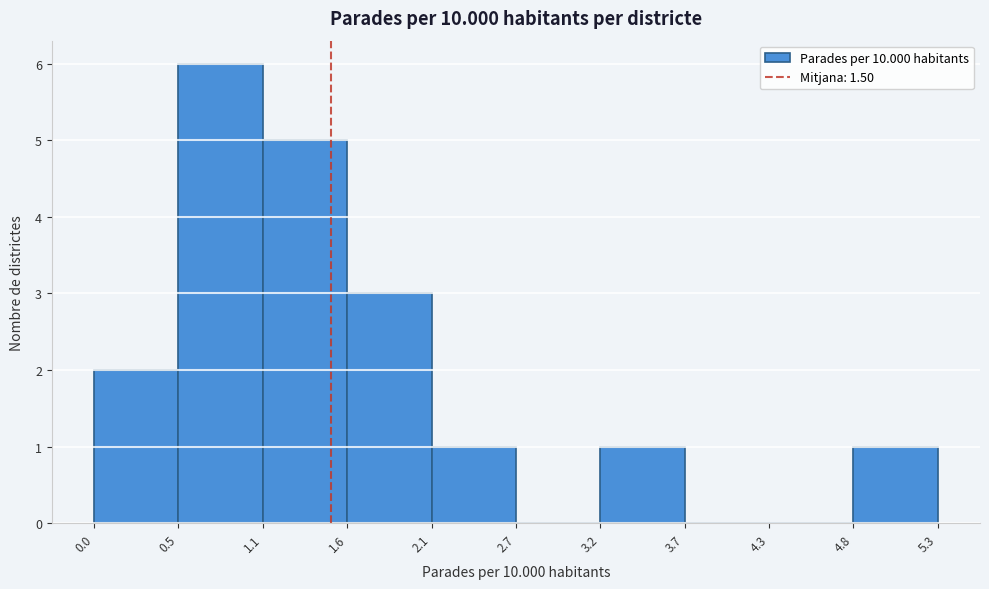

Over which range of the x-axis is the bar tallest?

0.5 to 1.1